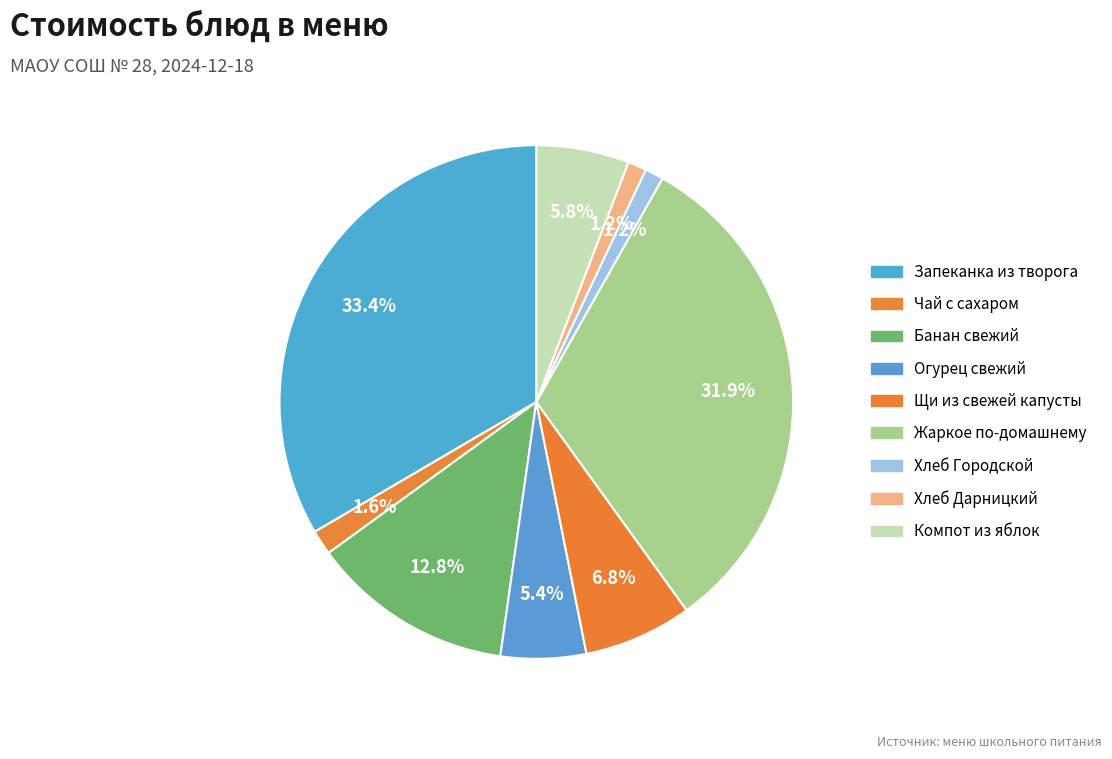

Count the number of slices in the pie.

9